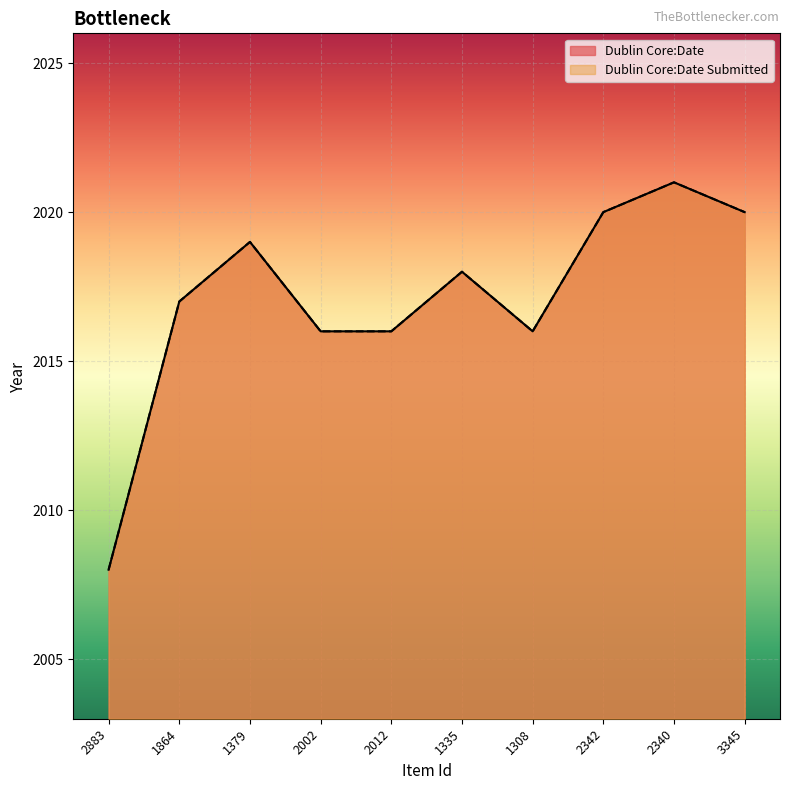

How many interior local valleys does the Dublin Core:Date series have?

1